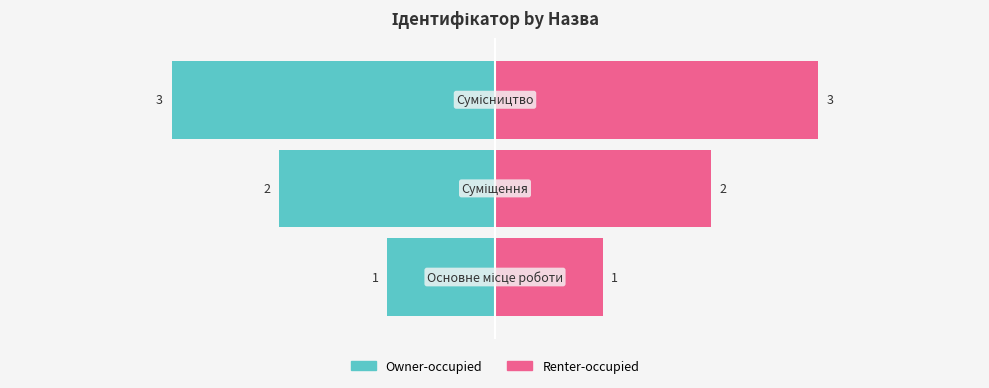

Reading left to right, list all the values displayed in this chart.

Owner-occupied: 0=-1	1=-2	2=-3
Renter-occupied: 0=1	1=2	2=3